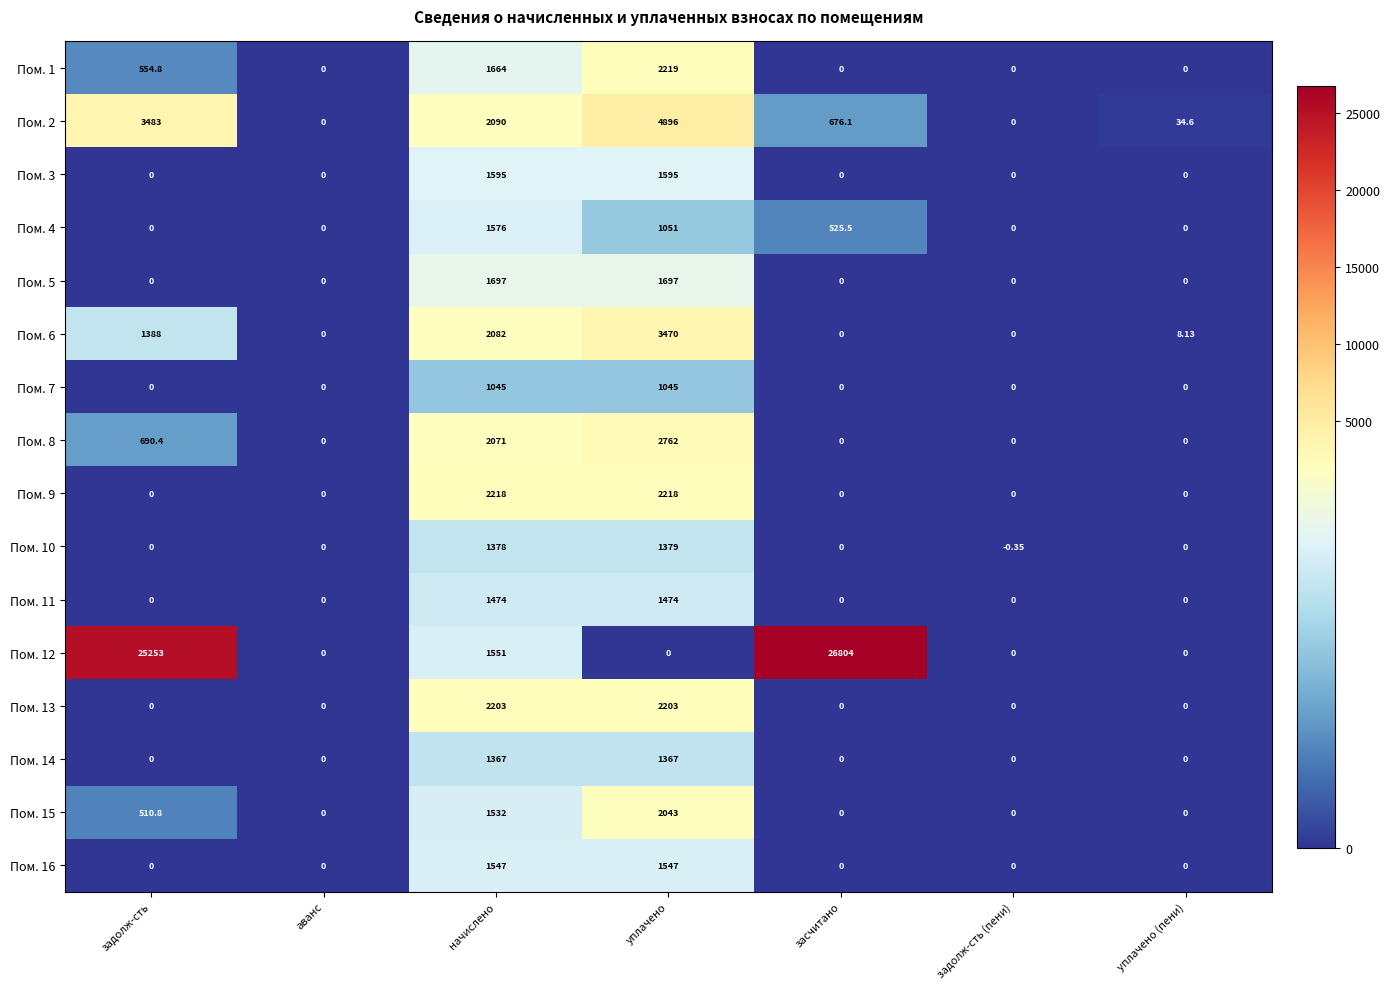

Is the value of Пом. 14 at задолж-сть (пени) greater than the value of Пом. 1 at уплачено?

No